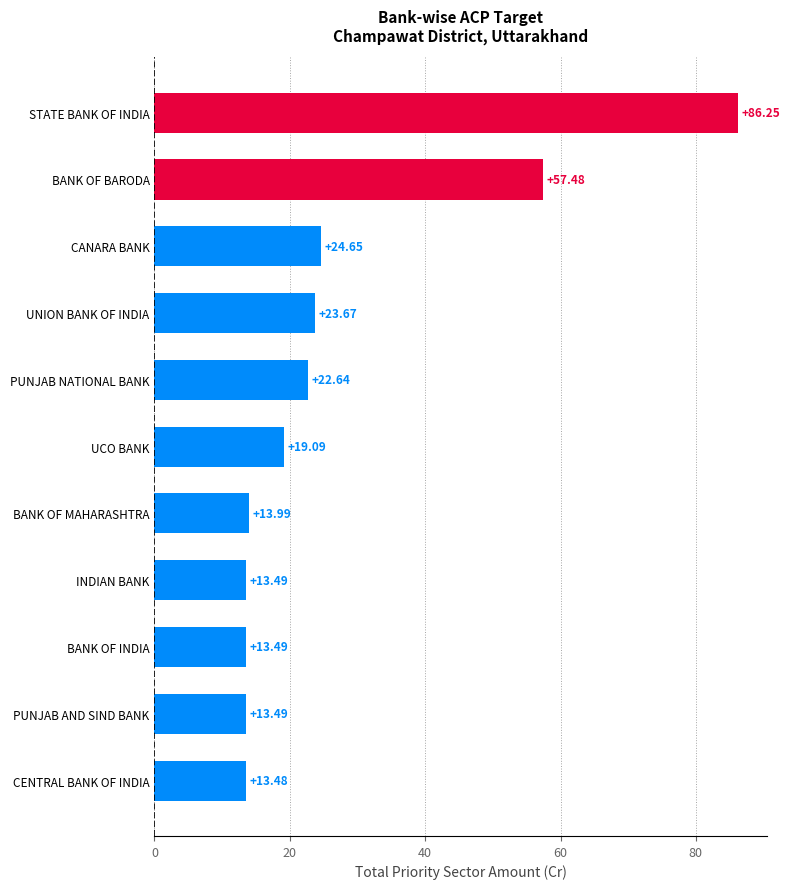

At which category does the chart reach its peak across all series?

STATE BANK OF INDIA